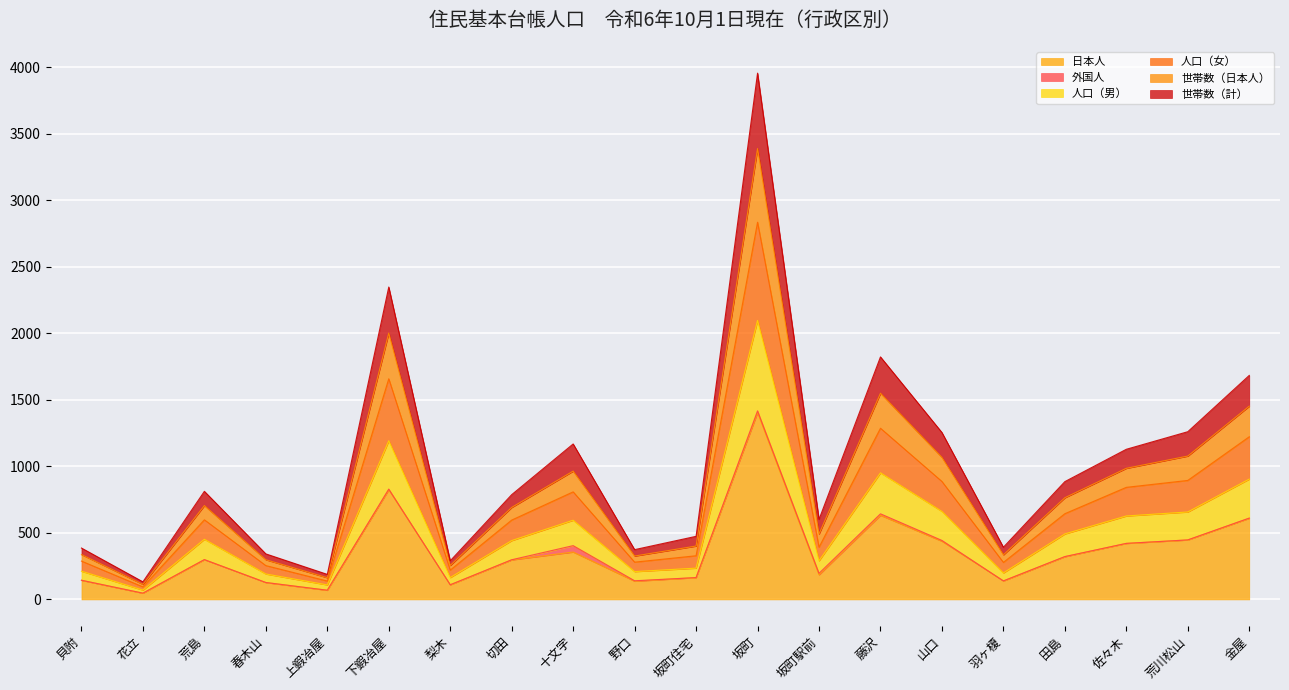

Which series has the widest spread of values?

世帯数（日本人）